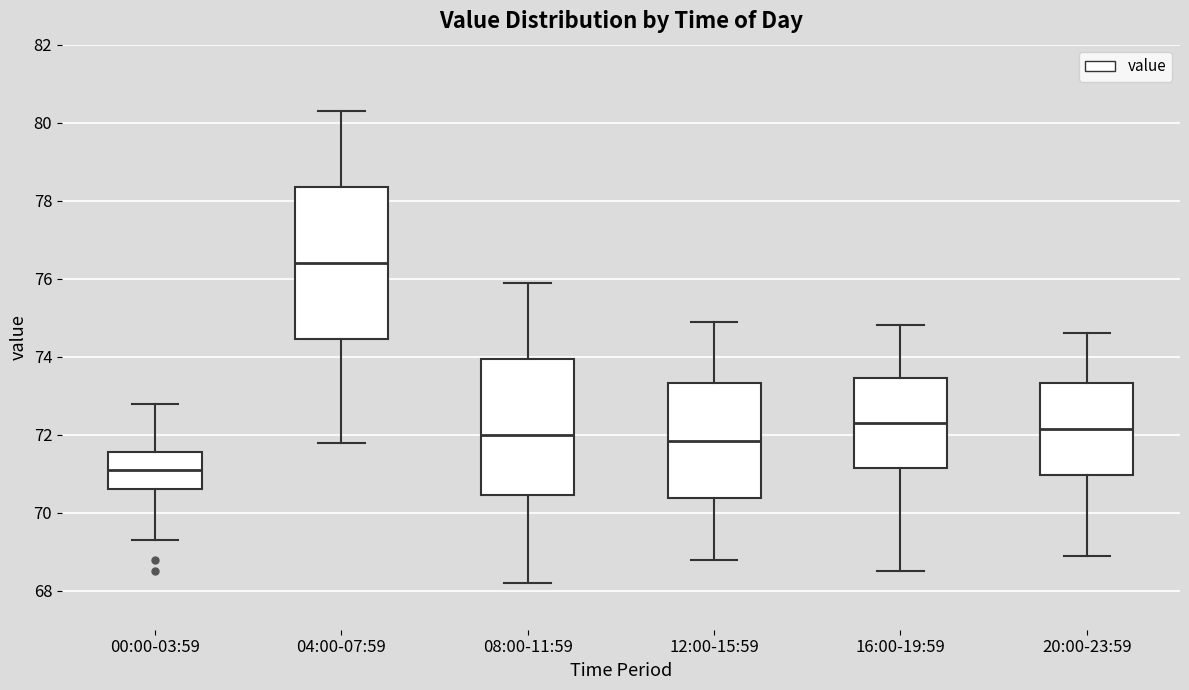

Reading left to right, transcribe this box plot: for each box, give where its median line is, the range the box spans, and where its two whiskers end, as read against the y-axis. The values are not printed on the chart, so give them approximately, as read against the axis.

00:00-03:59: median 71.2, box 70.6 to 71.6, whiskers 69.4 to 72.8
04:00-07:59: median 76.4, box 74.4 to 78.4, whiskers 71.8 to 80.4
08:00-11:59: median 72.0, box 70.4 to 74.0, whiskers 68.2 to 76.0
12:00-15:59: median 71.8, box 70.4 to 73.4, whiskers 68.8 to 75.0
16:00-19:59: median 72.4, box 71.2 to 73.4, whiskers 68.6 to 74.8
20:00-23:59: median 72.2, box 71.0 to 73.4, whiskers 69.0 to 74.6